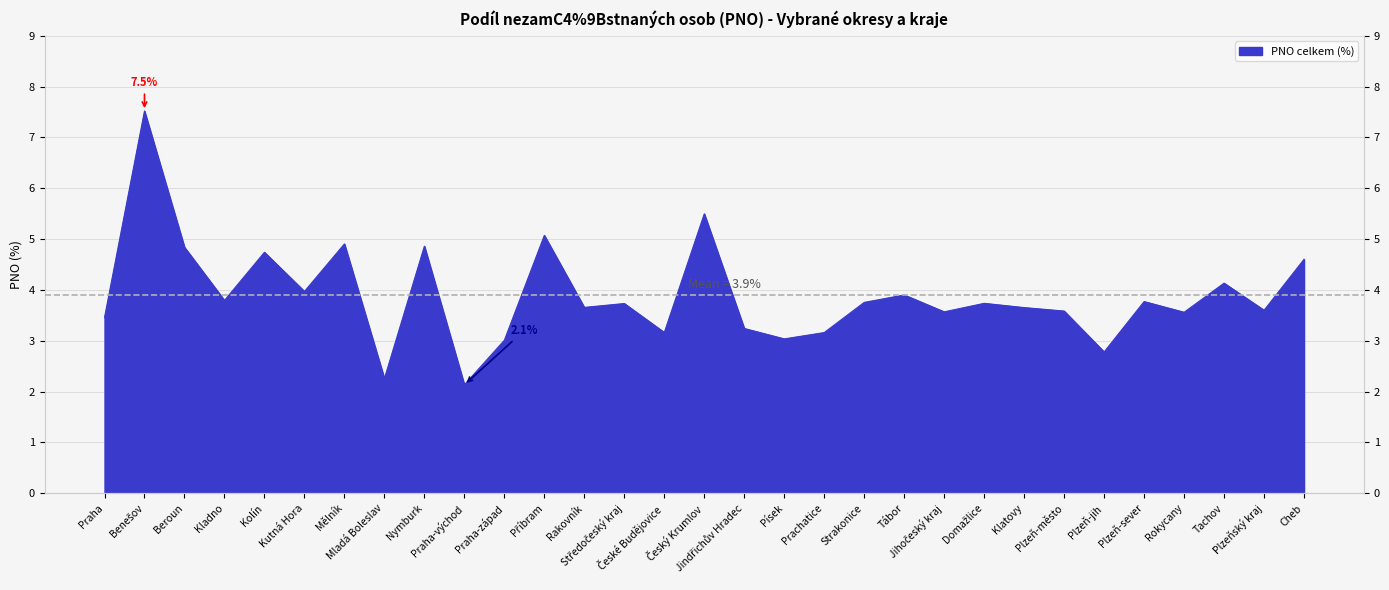

Rank the categories by value from lowest to highest.

Praha-východ, Mladá Boleslav, Plzeň-jih, Praha-západ, Písek, Prachatice, České Budějovice, Jindřichův Hradec, Praha, Rokycany, Jihočeský kraj, Plzeň-město, Plzeňský kraj, Klatovy, Rakovník, Středočeský kraj, Domažlice, Strakonice, Plzeň-sever, Kladno, Tábor, Kutná Hora, Tachov, Cheb, Kolín, Beroun, Nymburk, Mělník, Příbram, Český Krumlov, Benešov